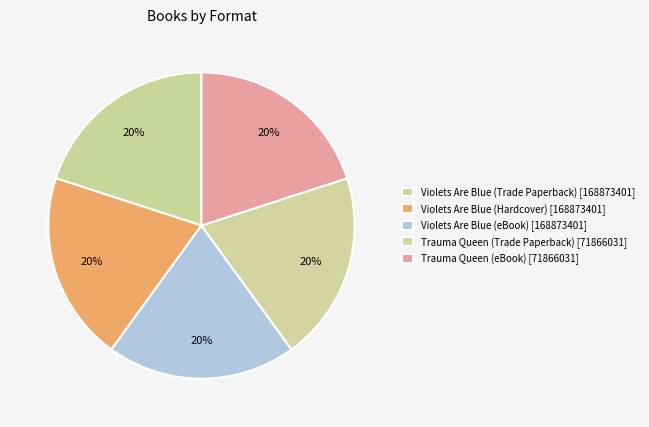

Rank the categories by value from highest to lowest.

Violets Are Blue (Trade Paperback), Violets Are Blue (Hardcover), Violets Are Blue (eBook), Trauma Queen (Trade Paperback), Trauma Queen (eBook)